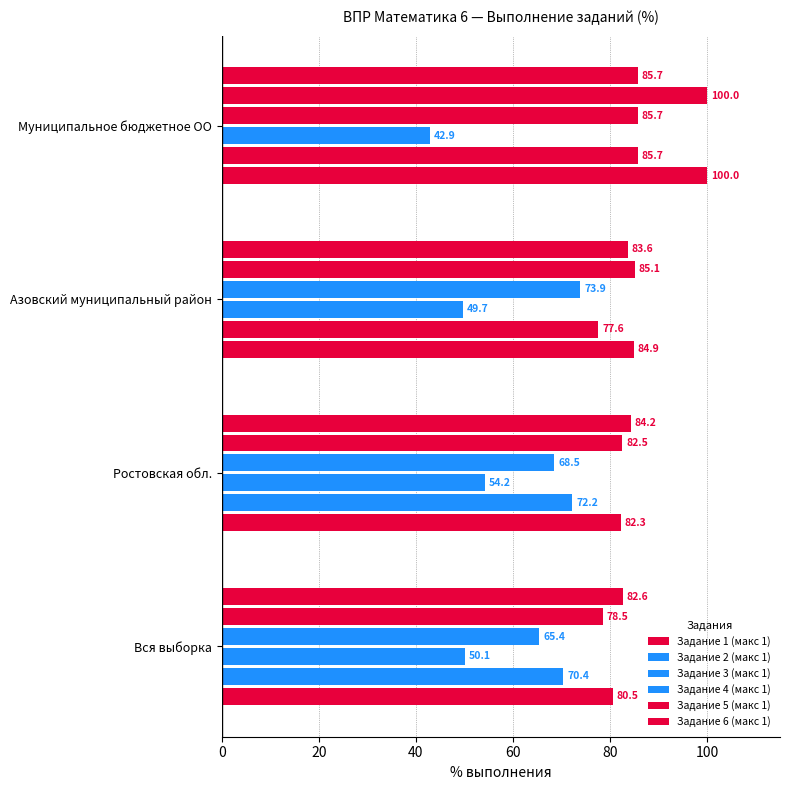

What is the sum of all Задание 2 (макс 1) values?

305.8